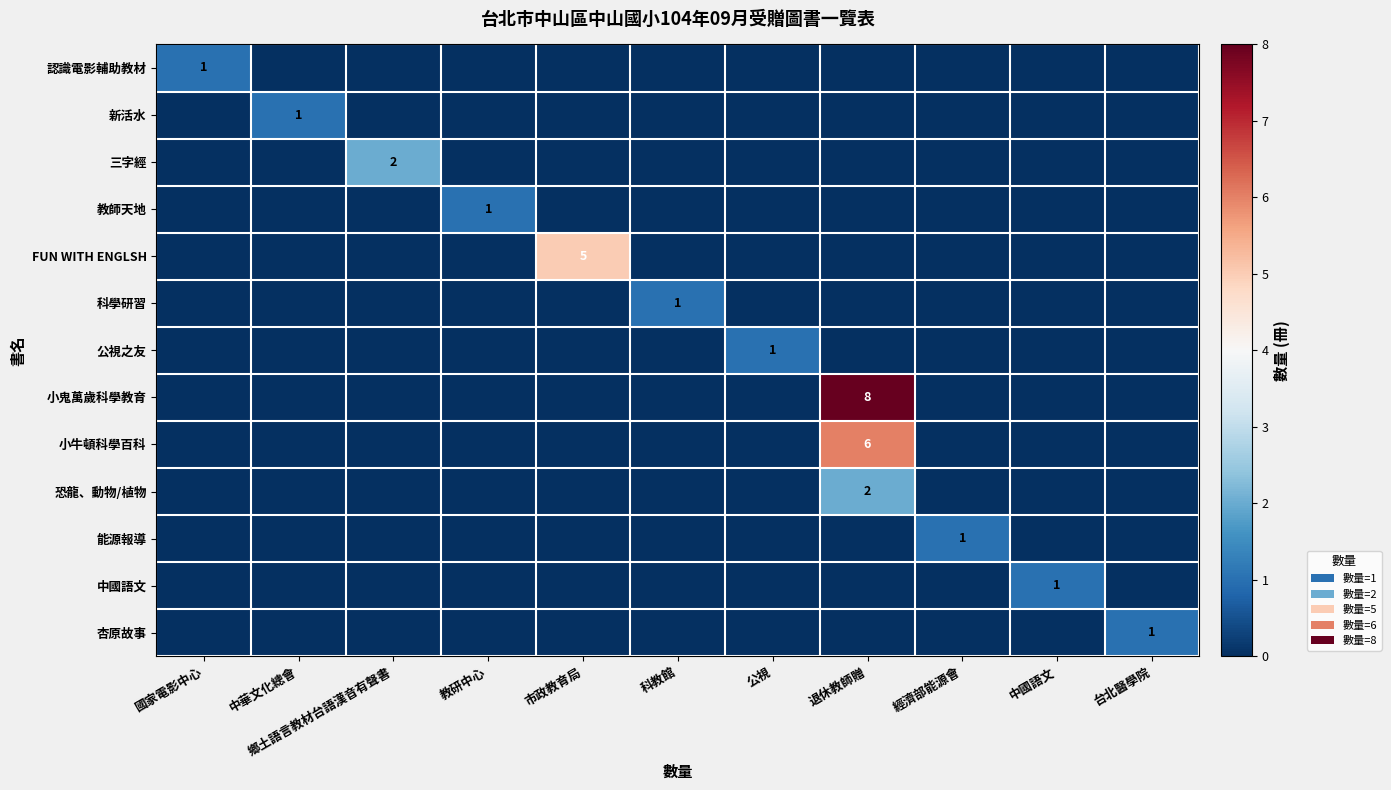

The value of 科學研習 at 科教館 is 1. True or false?

True